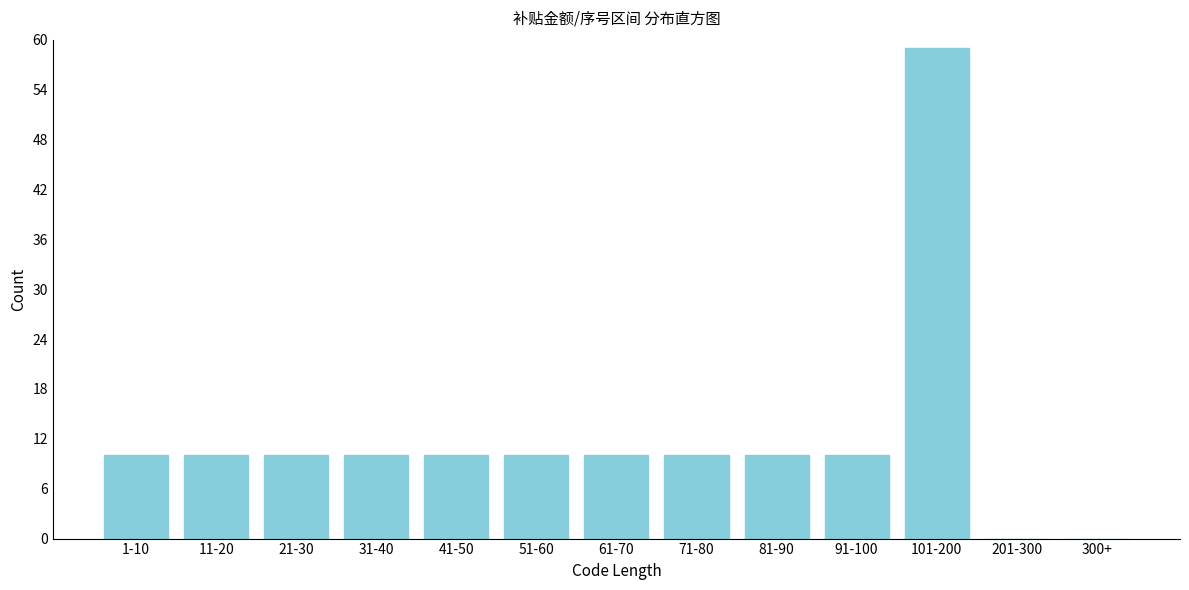

Reading right to left, extract all data points from this chart.

300+=0	201-300=0	101-200=59	91-100=10	81-90=10	71-80=10	61-70=10	51-60=10	41-50=10	31-40=10	21-30=10	11-20=10	1-10=10